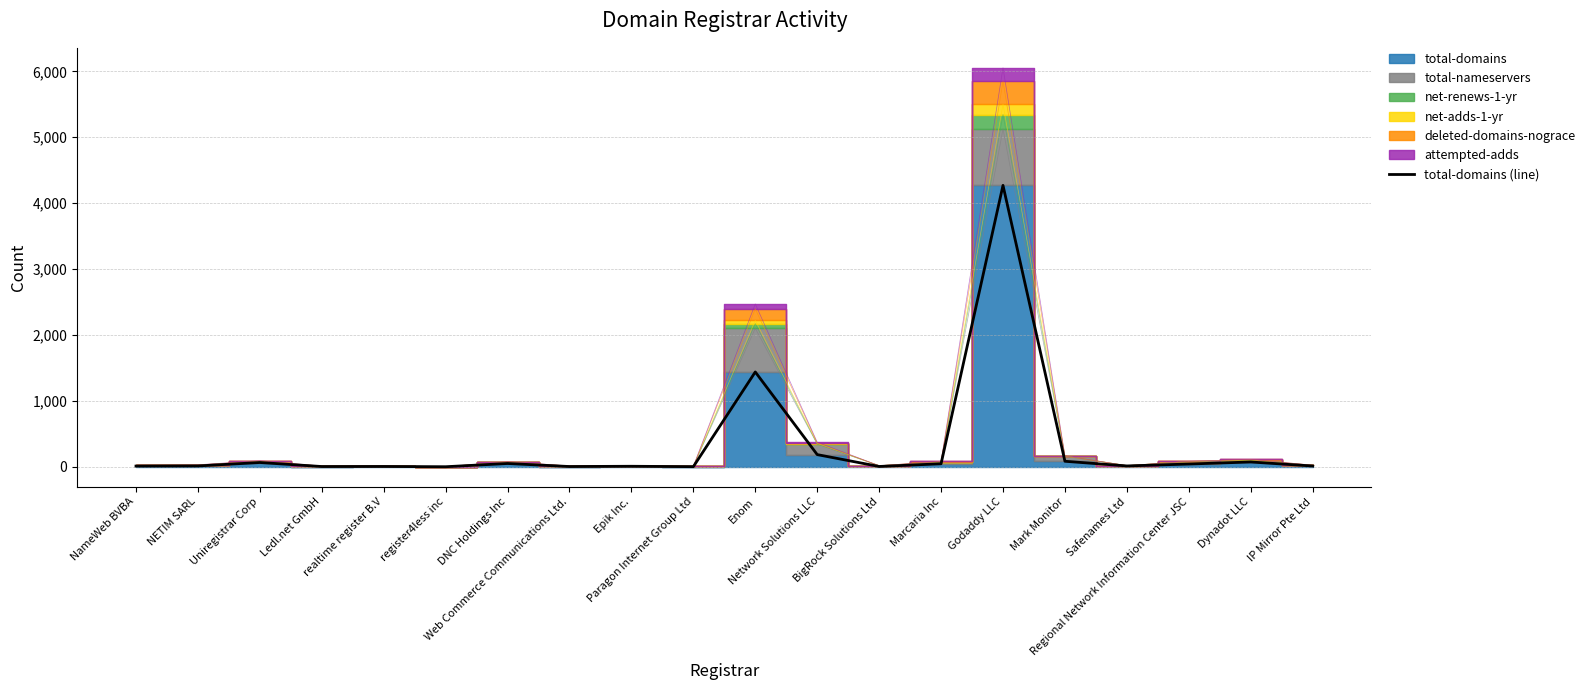

How many lines are shown in the chart?

1